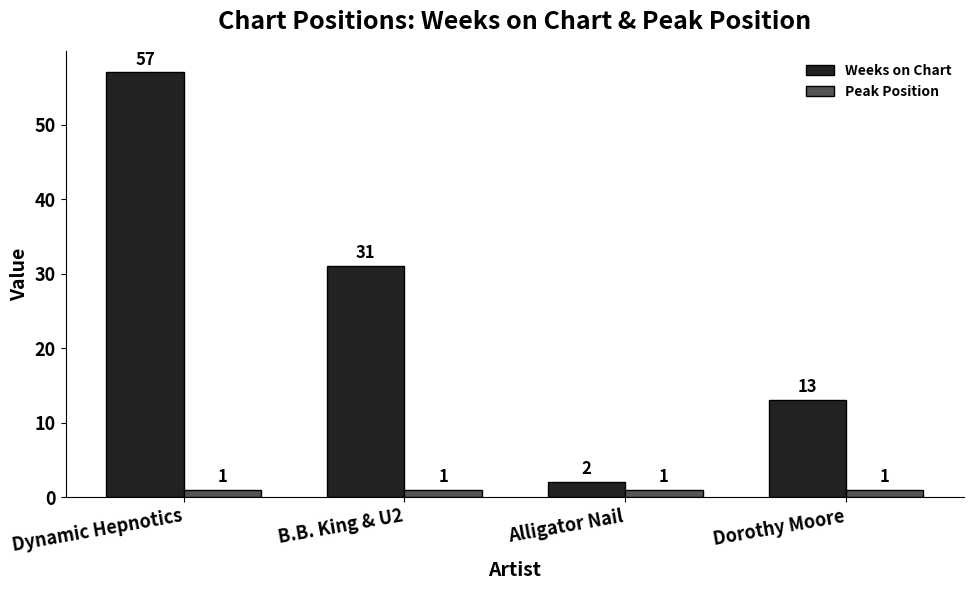

What is the difference between the highest and lowest values at Dynamic Hepnotics?

56